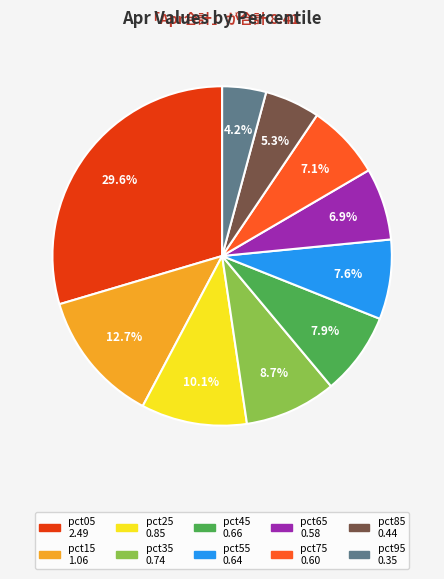

Is there any slice that represents more than half of the pie?

No